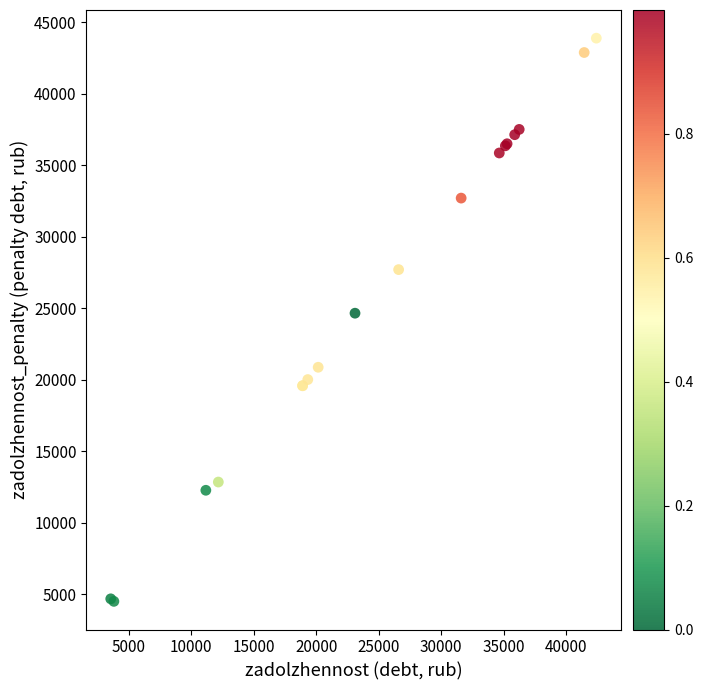

What Y value in the scatter plot is closest to 24182?

24641.5